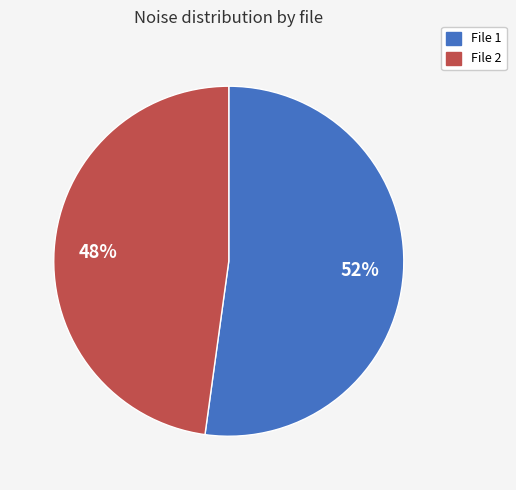

True or false: File 1 accounts for 52% of the total.

True